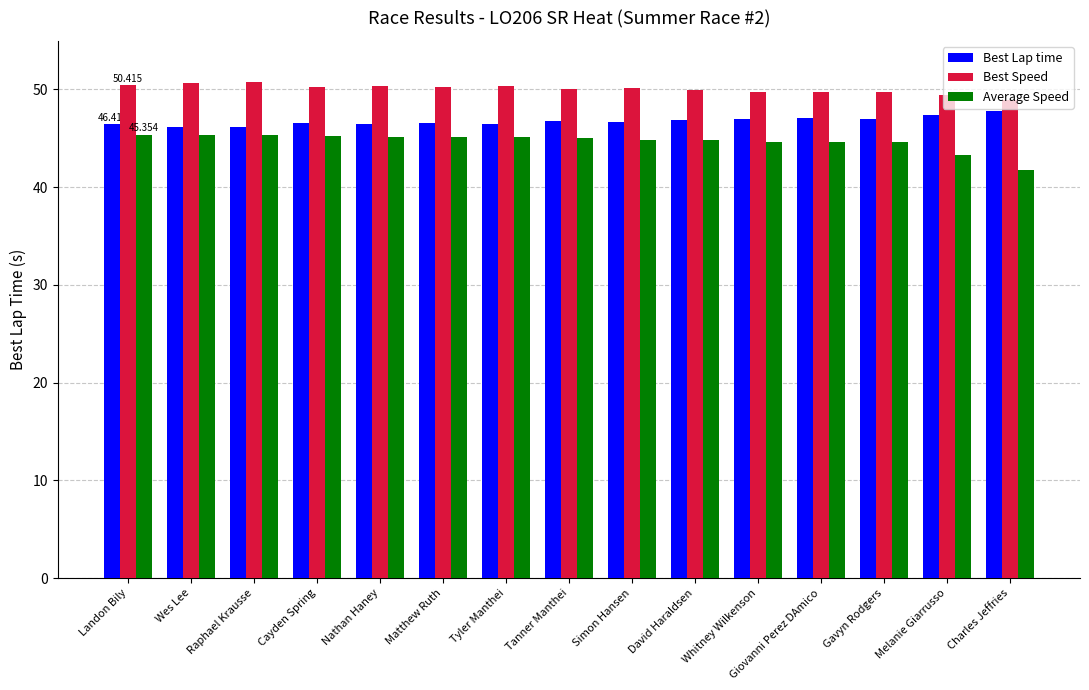

True or false: Best Speed has a value of 80.9 at Raphael Krausse.

False